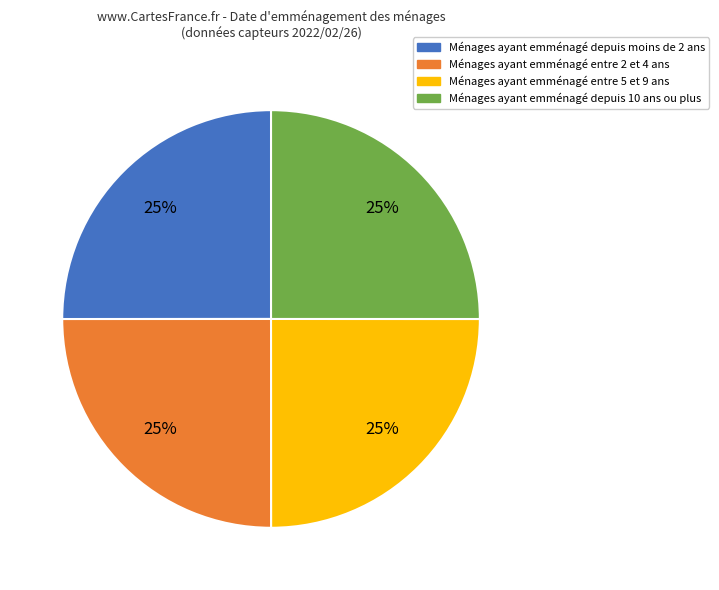

Is there any slice that represents more than half of the pie?

No